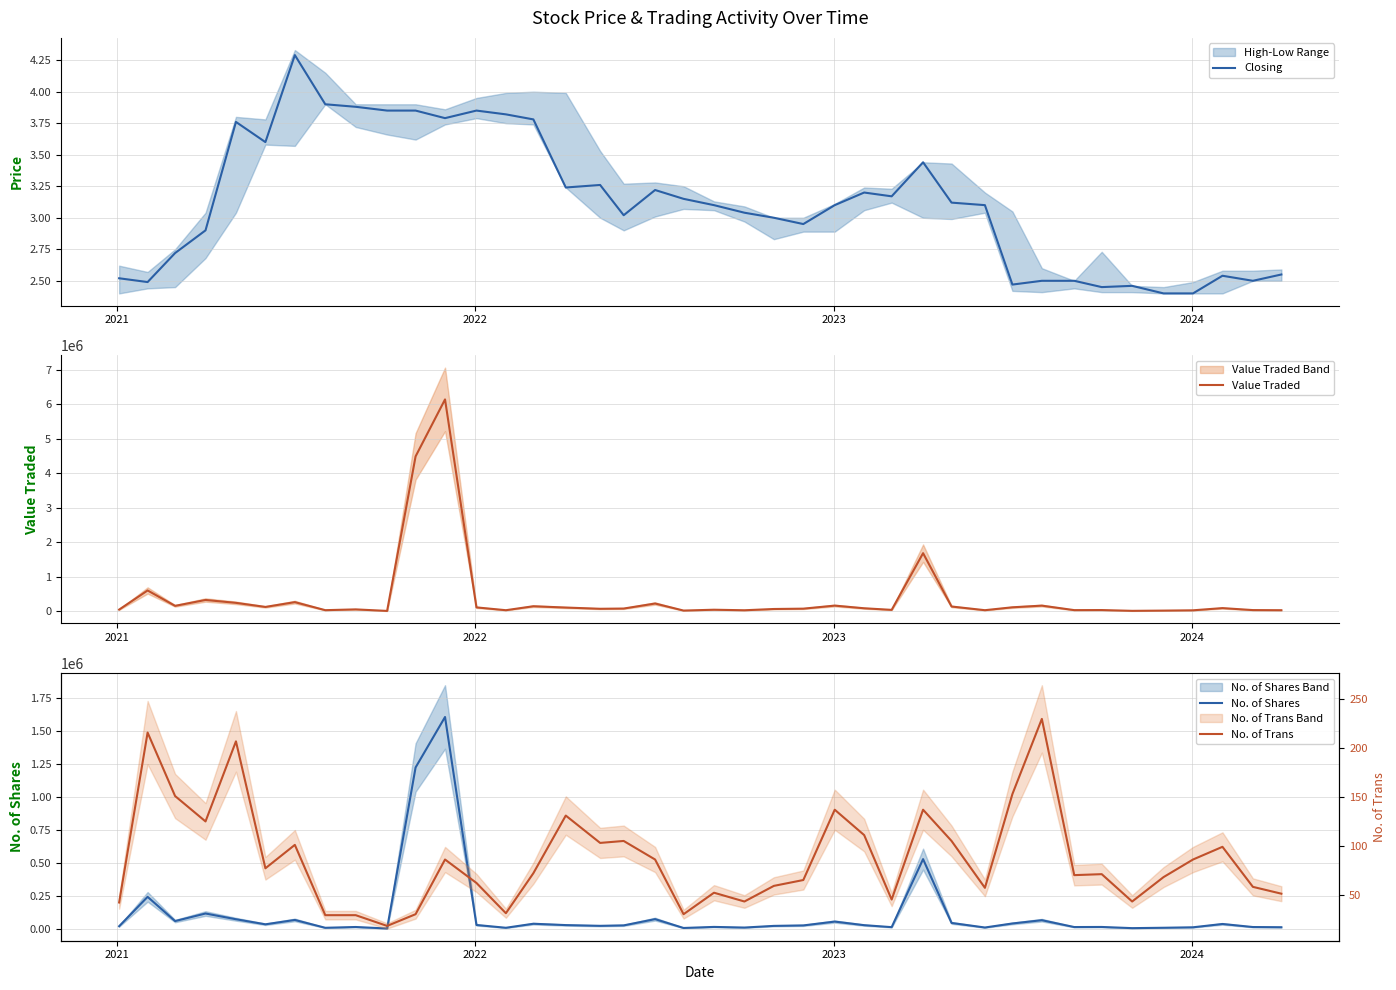

What are all the series names shown in the legend?

Closing, Value Traded, No. of Shares, No. of Trans